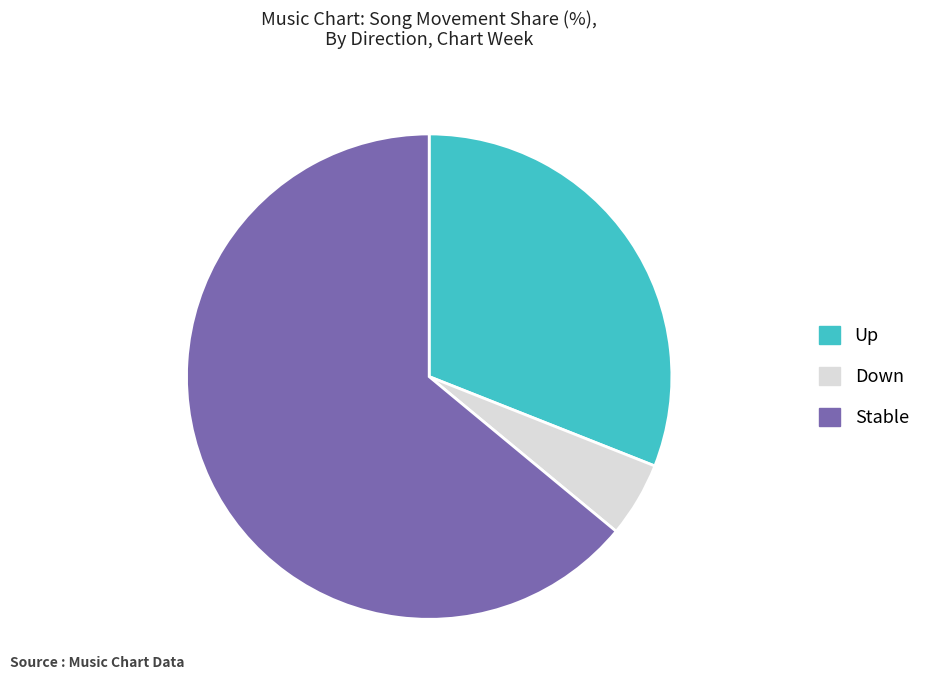

Does Up account for over 50% of the chart?

No